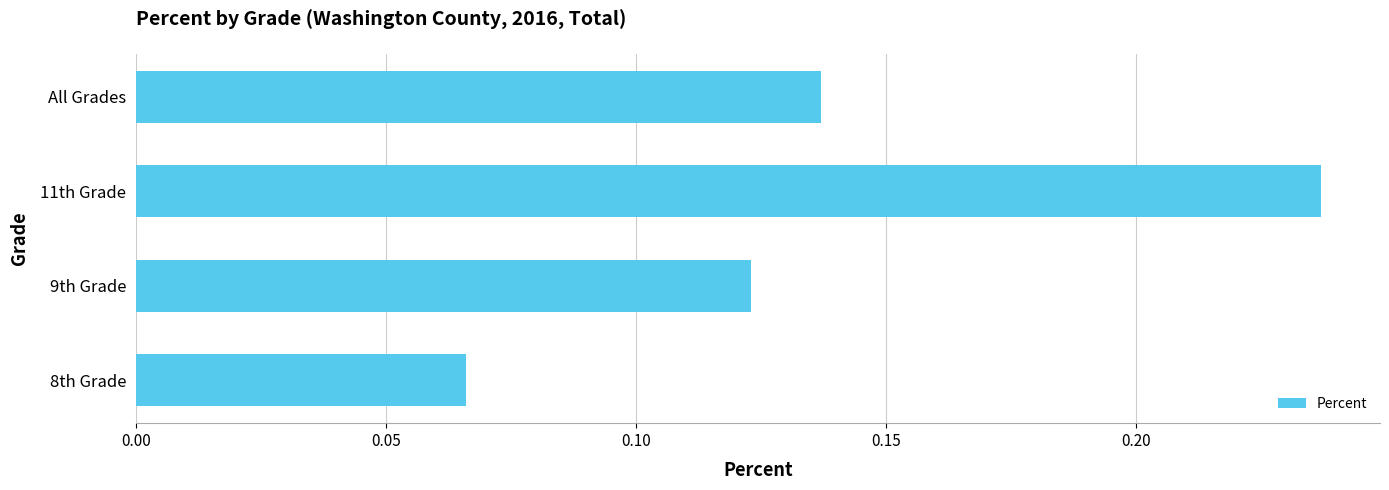

Does the chart contain stacked bars?

No